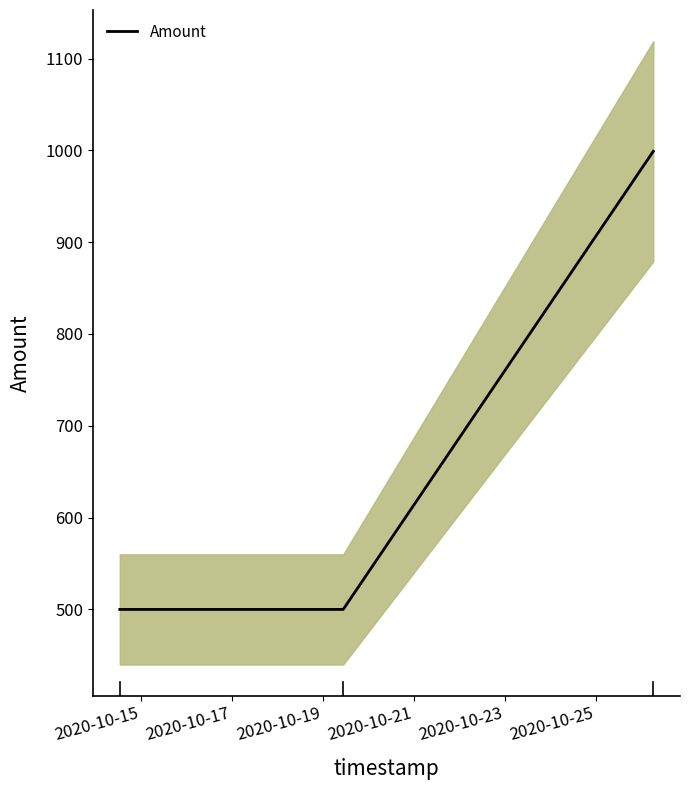

What is the highest value of the Amount series?

999